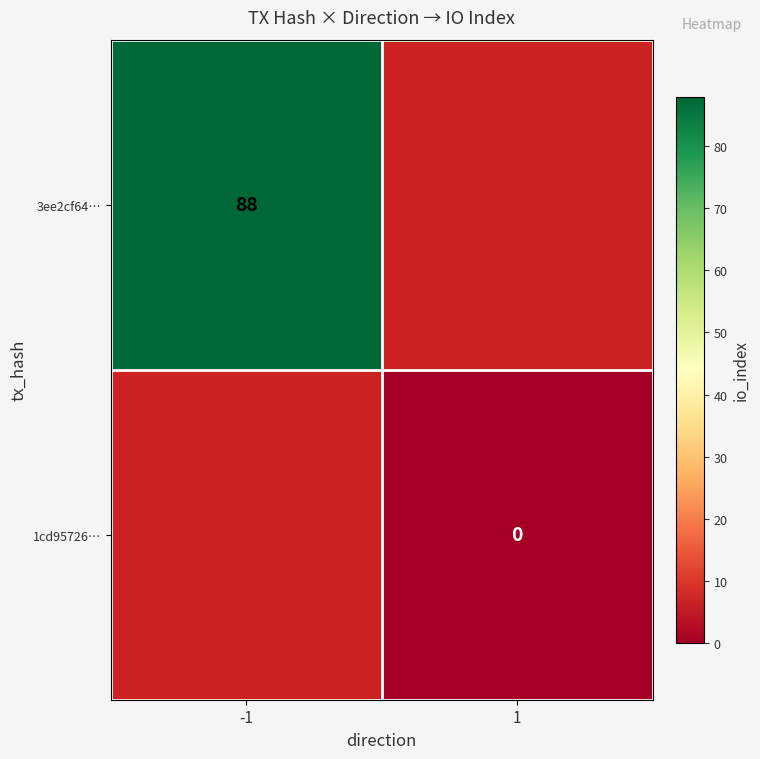

True or false: 3ee2cf64… has a value of 88 at -1.

True